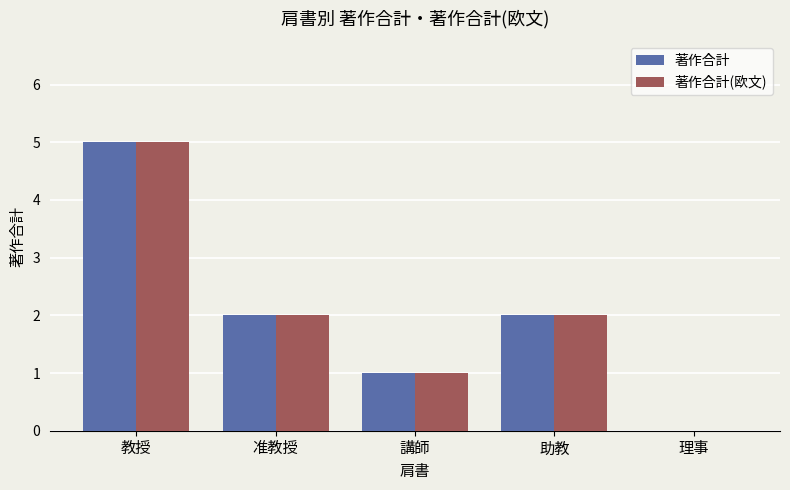

What is the sum of all 著作合計 values?

10